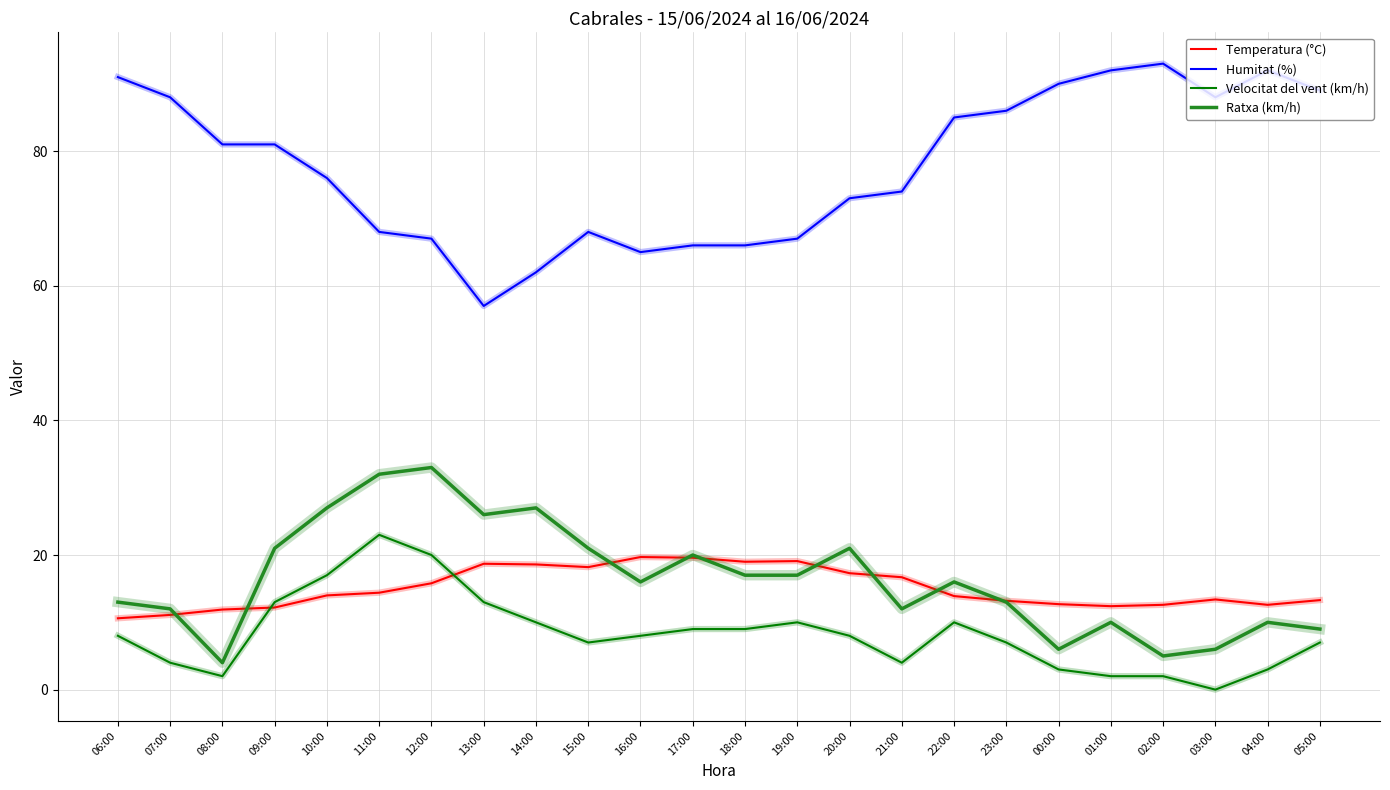

What value does the Velocitat del vent (km/h) series have at 05:00?

7.0